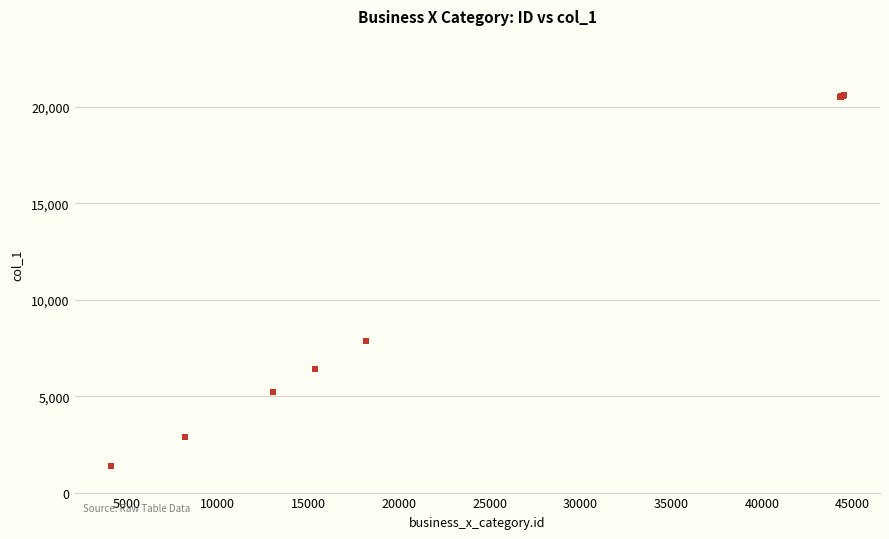

What Y value in the scatter plot is closest to 10984?

7859